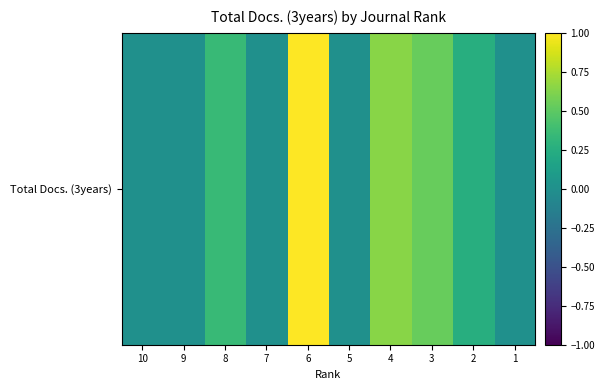

Reading left to right, list all the values displayed in this chart.

0.0	0.0	0.3	0.0	1.0	0.0	0.6	0.5	0.3	0.0